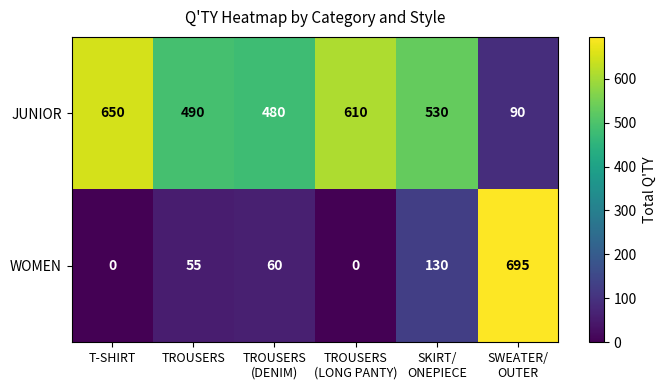

Reading left to right, what are all the values shown in this chart?

JUNIOR: 650	490	480	610	530	90
WOMEN: 0	55	60	0	130	695